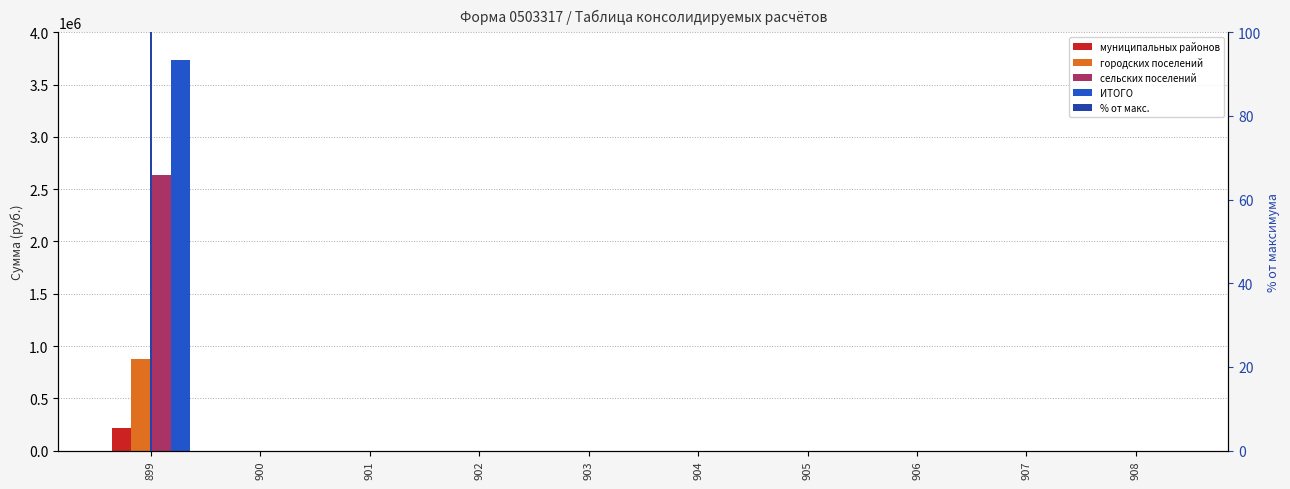

How many bars are there in each group?

5